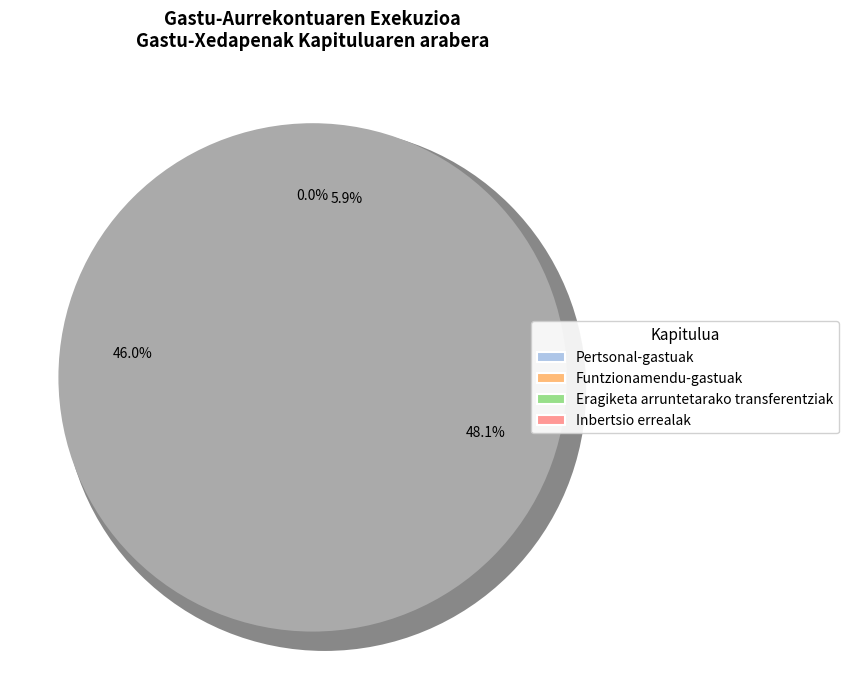

To the nearest percent, what portion does Funtzionamendu-gastuak represent?

48%